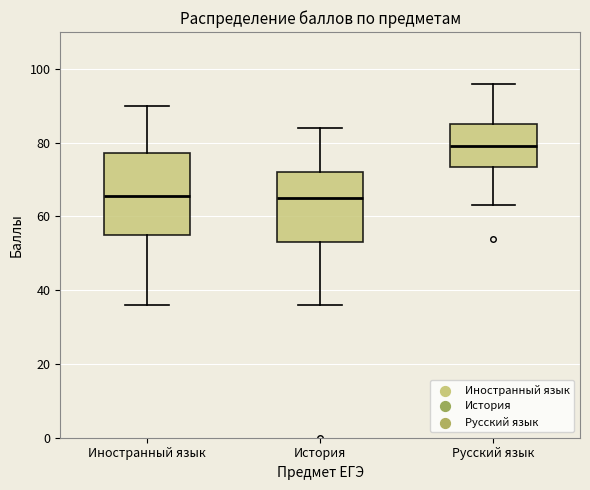

Reading left to right, read every box against the y-axis: the position of its median line, the range the box covers, and the ends of its whiskers. The values are not printed on the chart, so give them approximately, as read against the axis.

Иностранный язык: median 66, box 56 to 78, whiskers 36 to 90
История: median 66, box 54 to 72, whiskers 36 to 84
Русский язык: median 80, box 74 to 86, whiskers 64 to 96